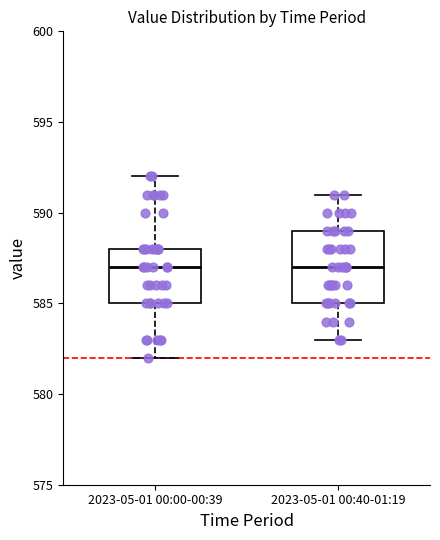

Where does the median line of the box for 2023-05-01 00:40-01:19 sit on the y-axis? The values are not printed on the chart, so give them approximately, as read against the axis.

587